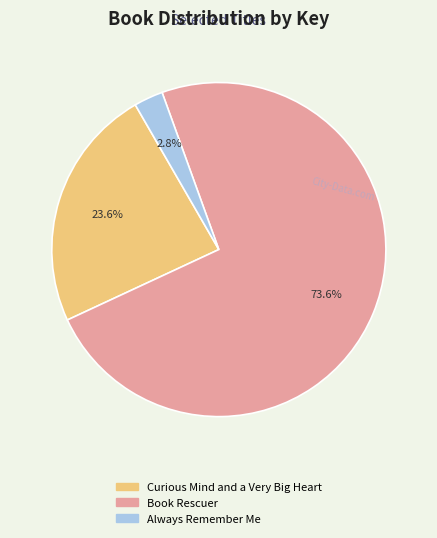

Which category has the biggest portion of the pie?

Book Rescuer